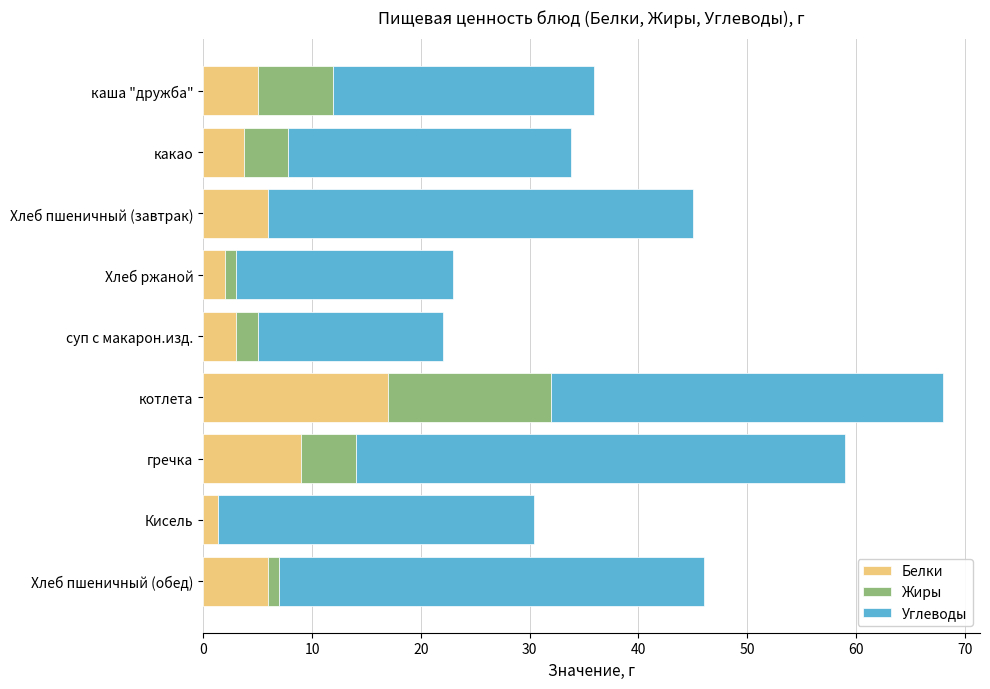

What is the maximum value for Белки?

17.0